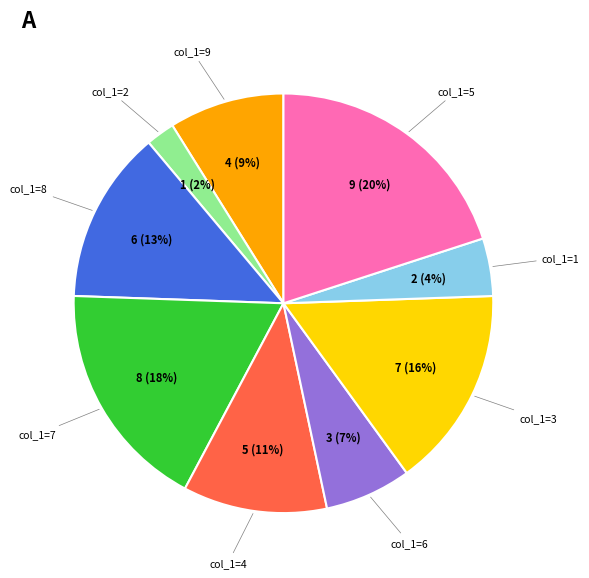

Rank the categories by value from highest to lowest.

5, 7, 3, 8, 4, 9, 6, 1, 2